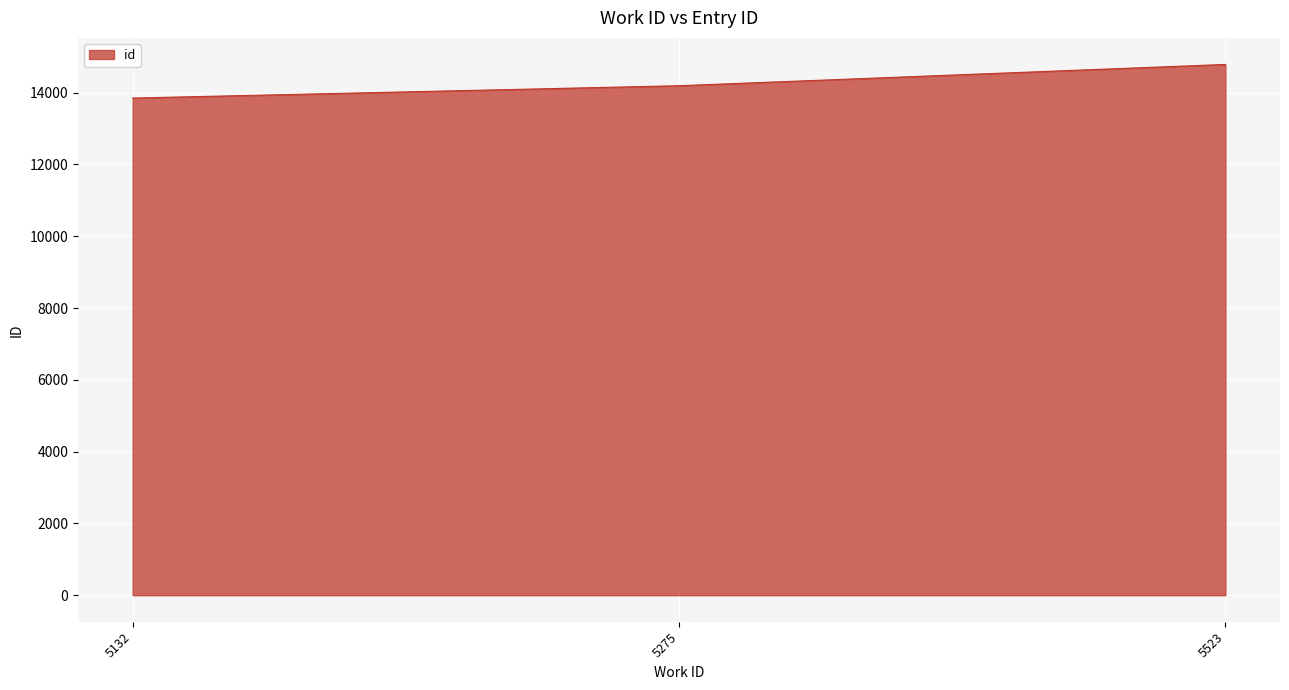

Reading right to left, transcribe all the data shown in this chart.

5523=14786	5275=14193	5132=13849